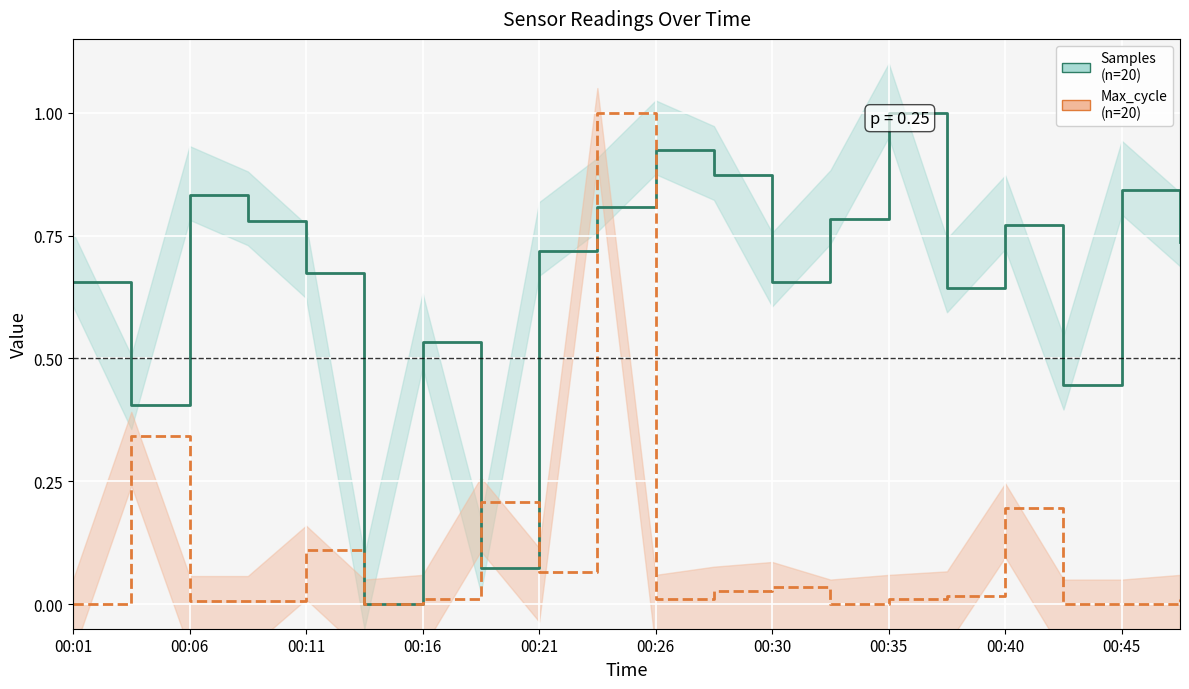

Rank the series at 00:26 from highest to lowest value.

Samples (normalized), Max_cycle (normalized)